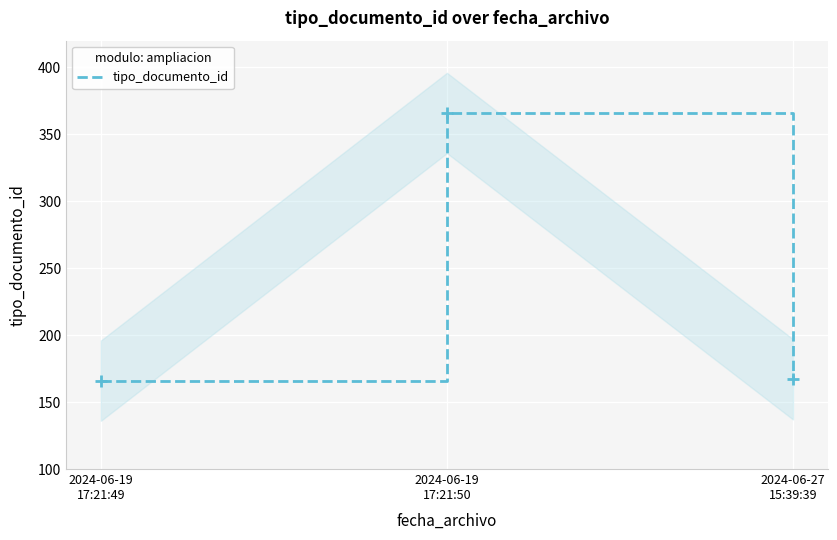

What is the difference between the maximum and minimum values?

200